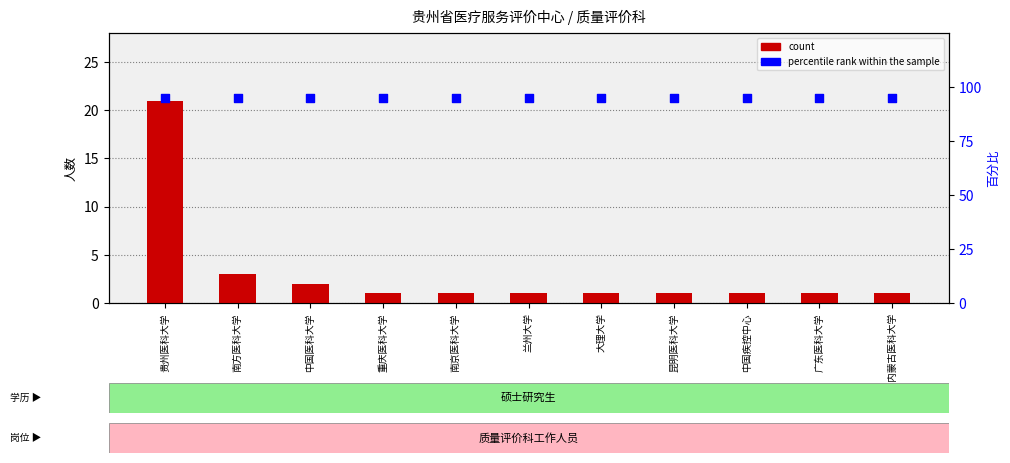

Is the value of count at 大理大学 greater than the value of percentile rank within the sample at 贵州医科大学?

No